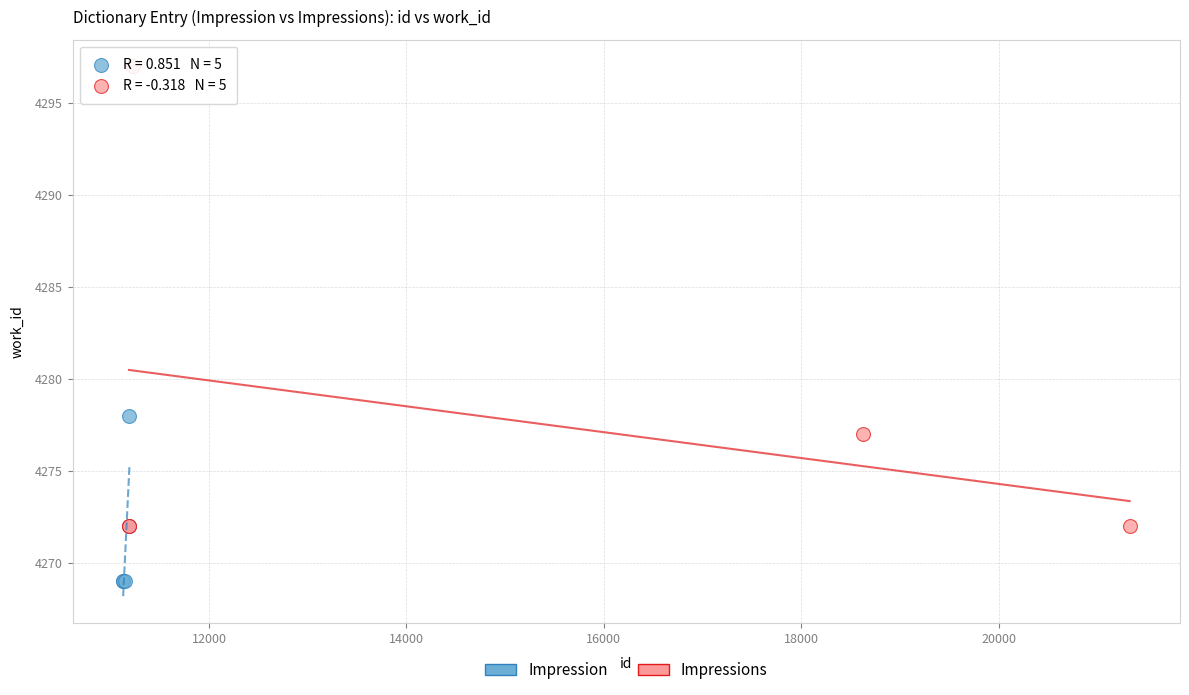

Which series contains the lowest Y value?

Impression